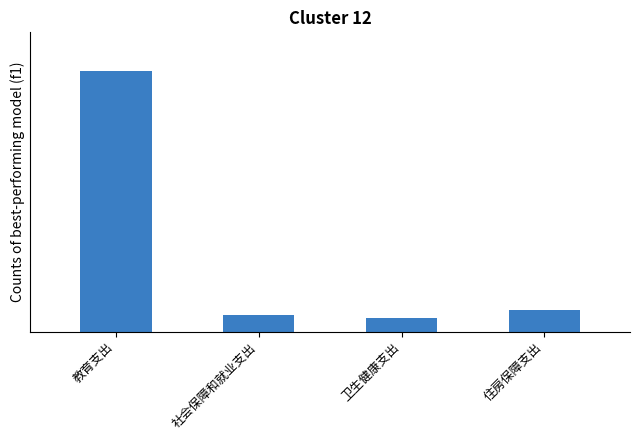

Are the bars grouped side by side (vs. stacked)?

No